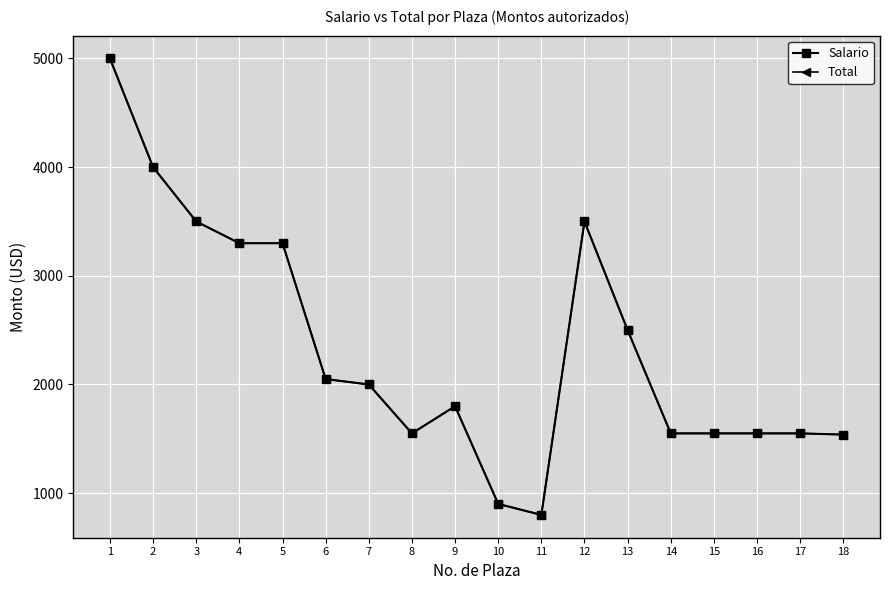

The value of Total at 6 is 2050. True or false?

True